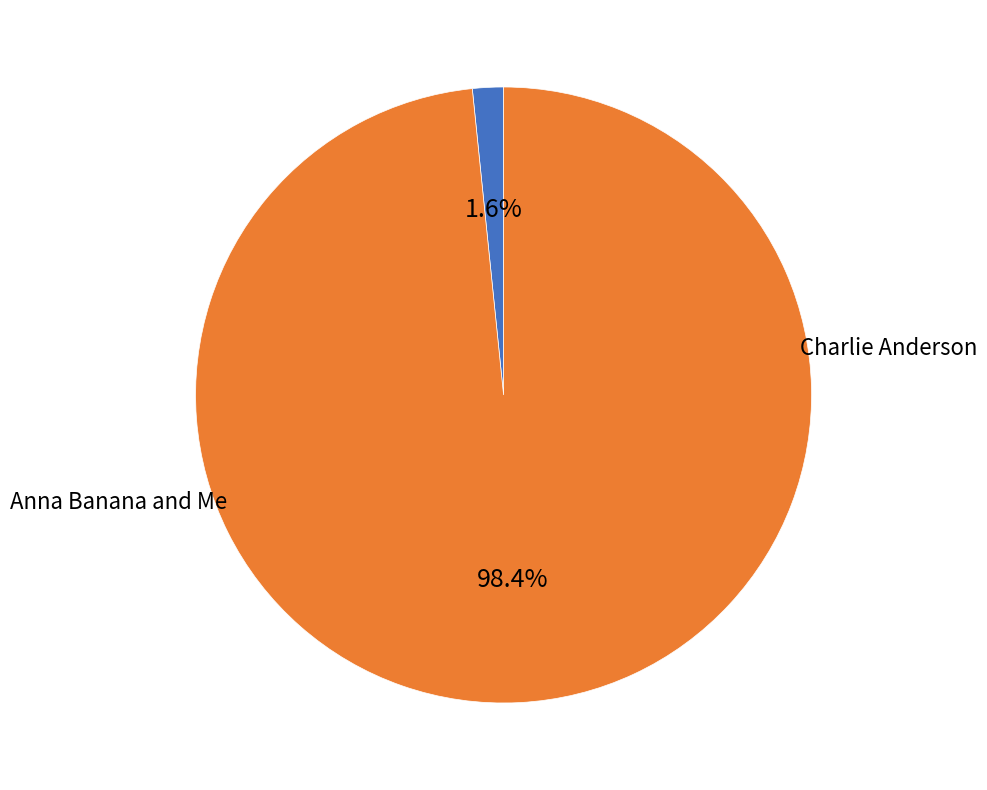

Is there a majority slice in this chart?

Yes